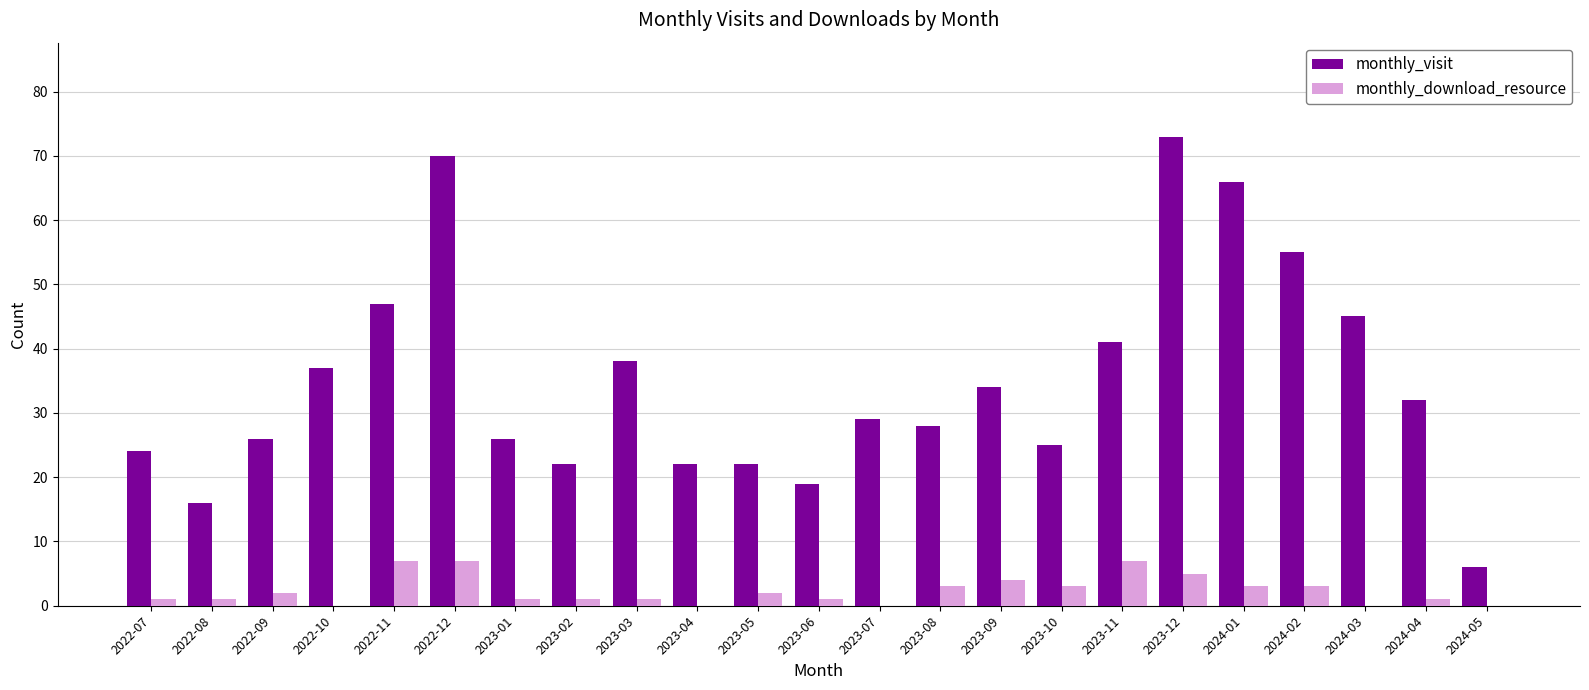

Which series changed the most between 2023-03 and 2023-07?

monthly_visit